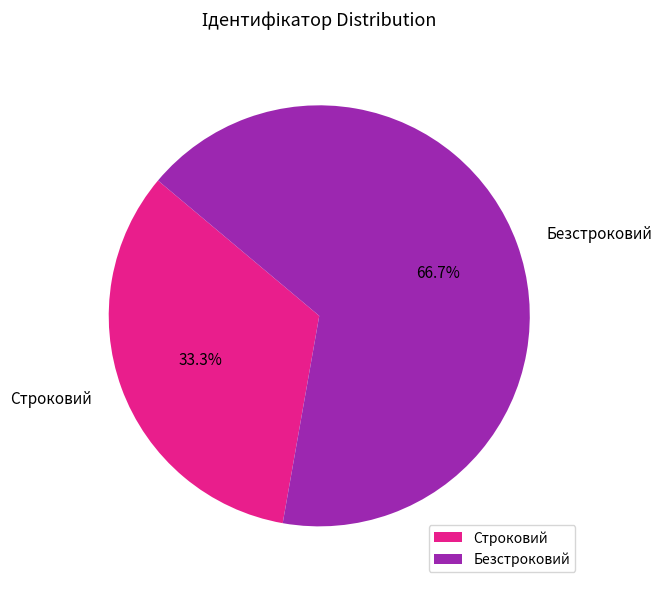

What portion of the pie excludes Строковий?

66.7%